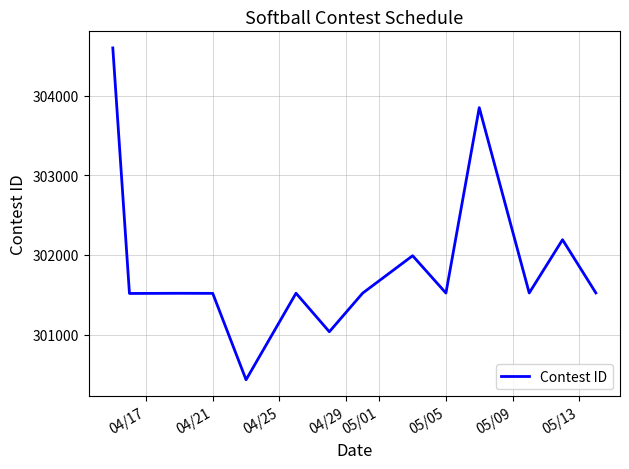

What is the minimum value shown in the chart?

300432